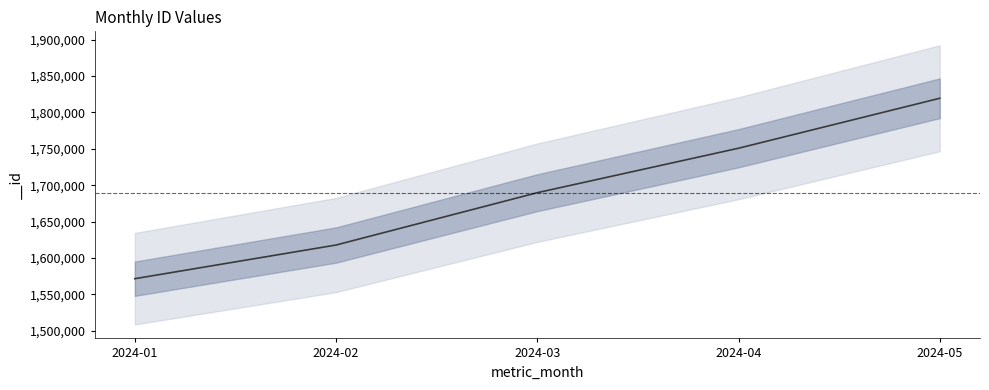

Reading left to right, what are all the values shown in this chart?

2024-01=1571548	2024-02=1617810	2024-03=1689687	2024-04=1750777	2024-05=1819392